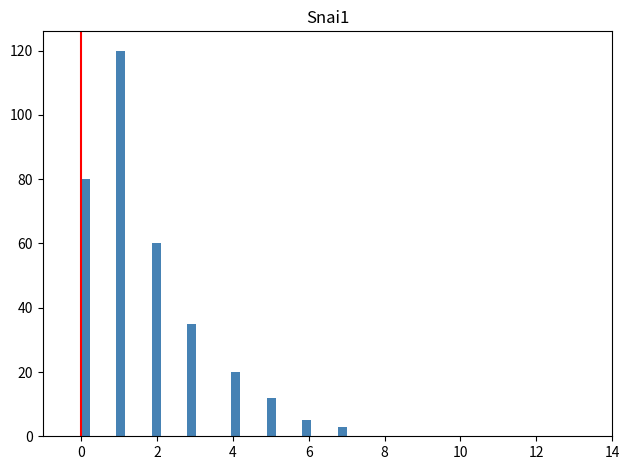

Read against the x-axis, roughly where is the centre of the tallest bar?

1.0